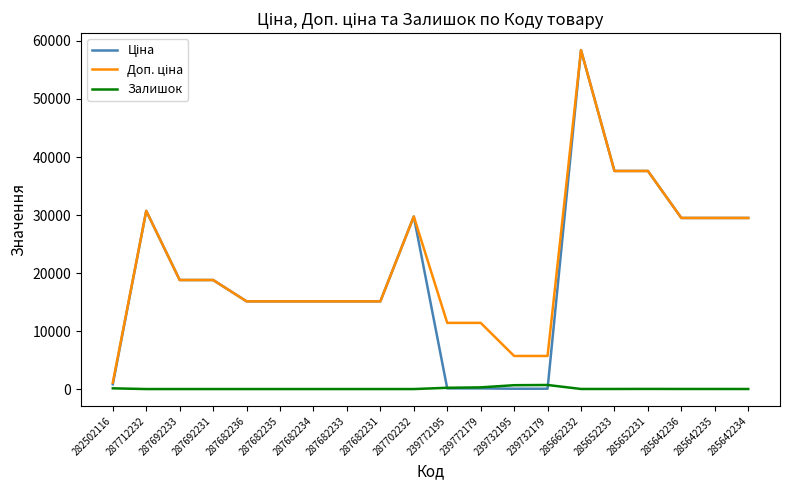

Is it true that Залишок equals 125.0 at 282502116?

True